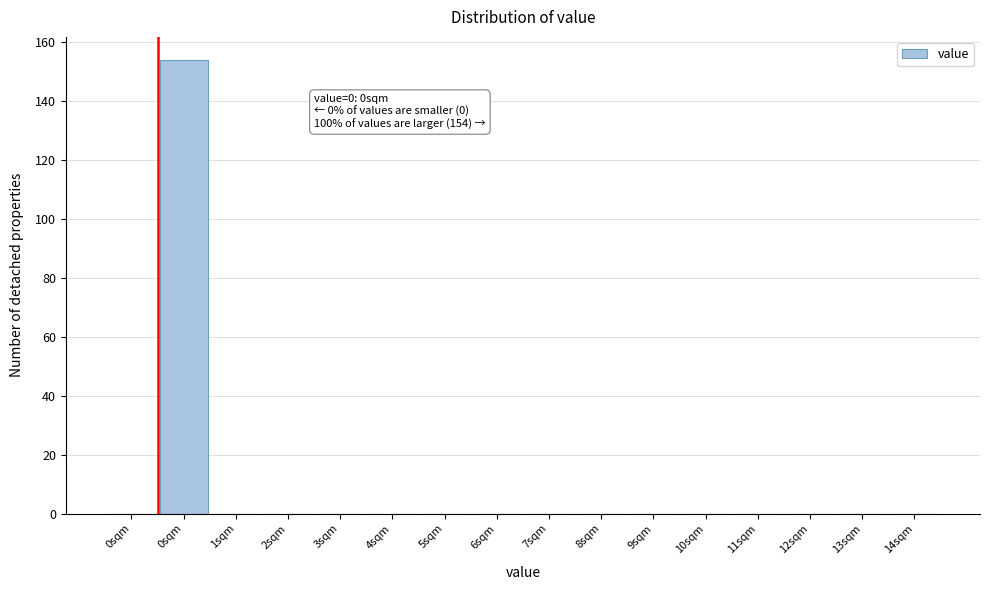

Are the bars horizontal?

No